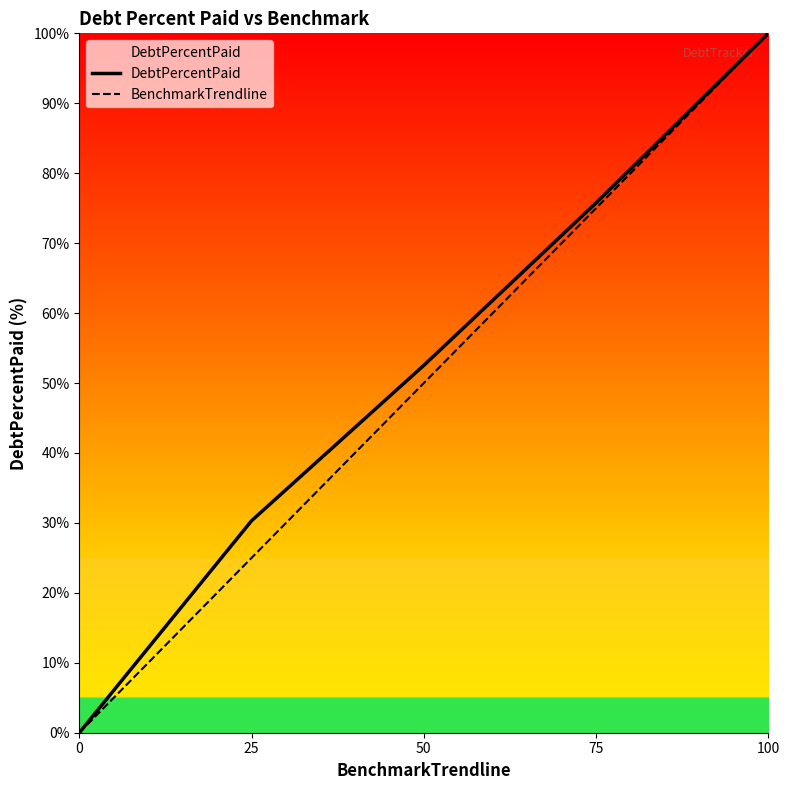

Which series changed the most between 0 and 25?

DebtPercentPaid